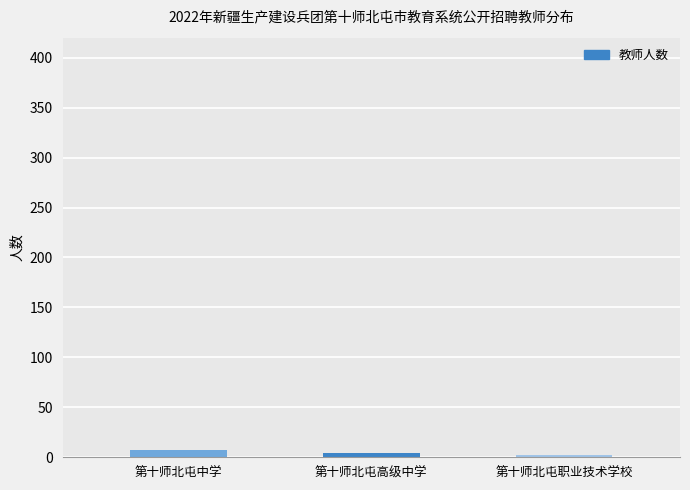

Reading right to left, what are all the values shown in this chart?

2	4	7